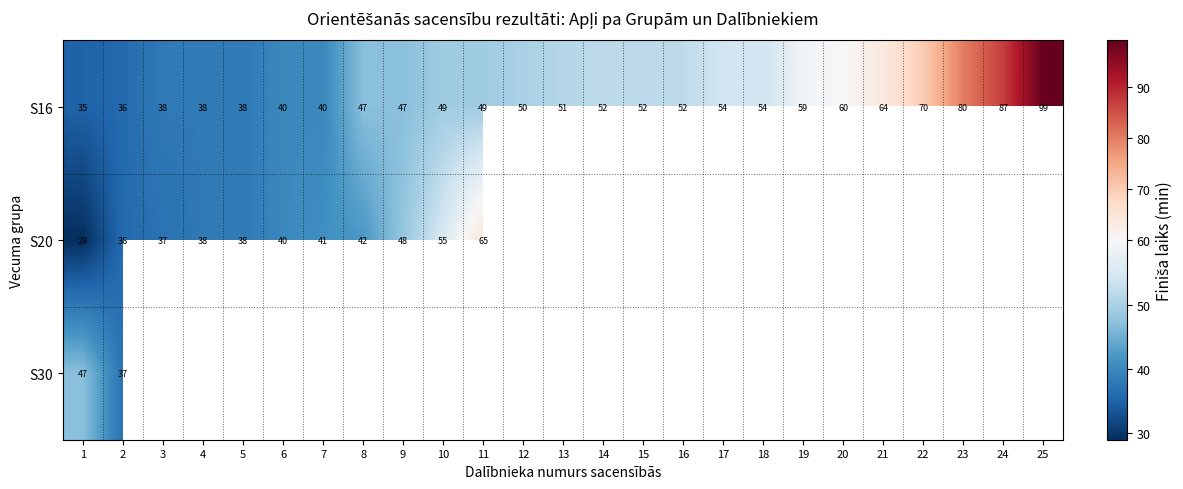

What is the lowest value of the S16 series?

35